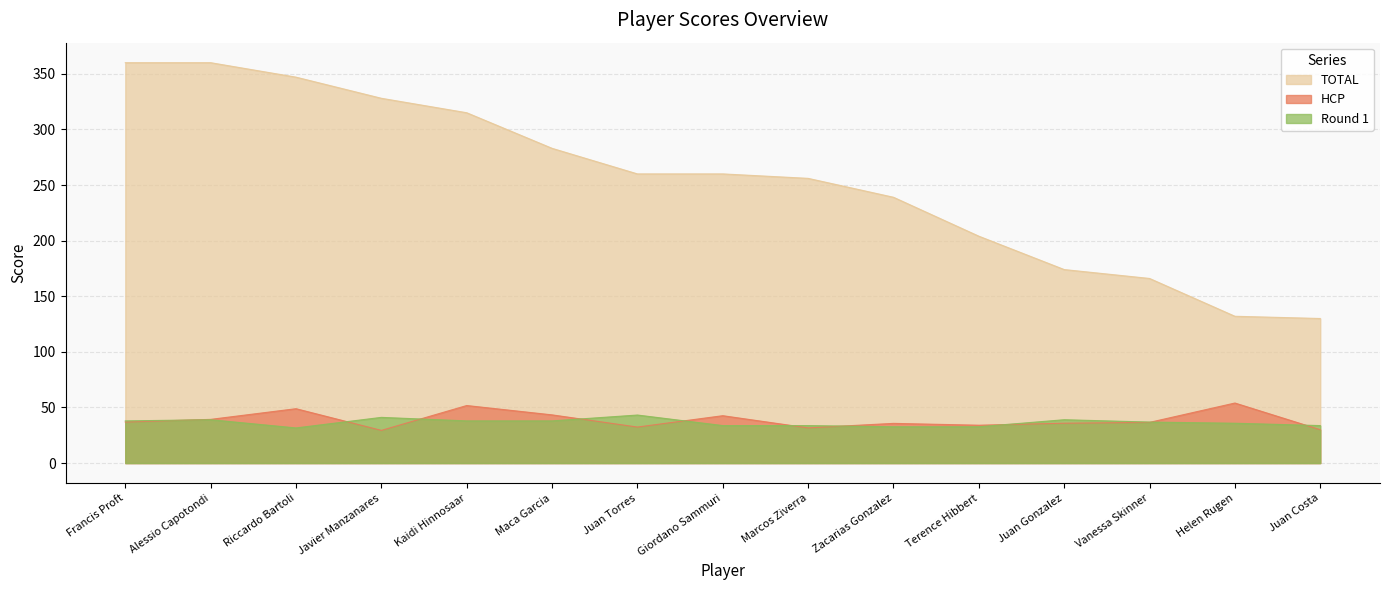

What is the average value of the Round 1 series?

36.5